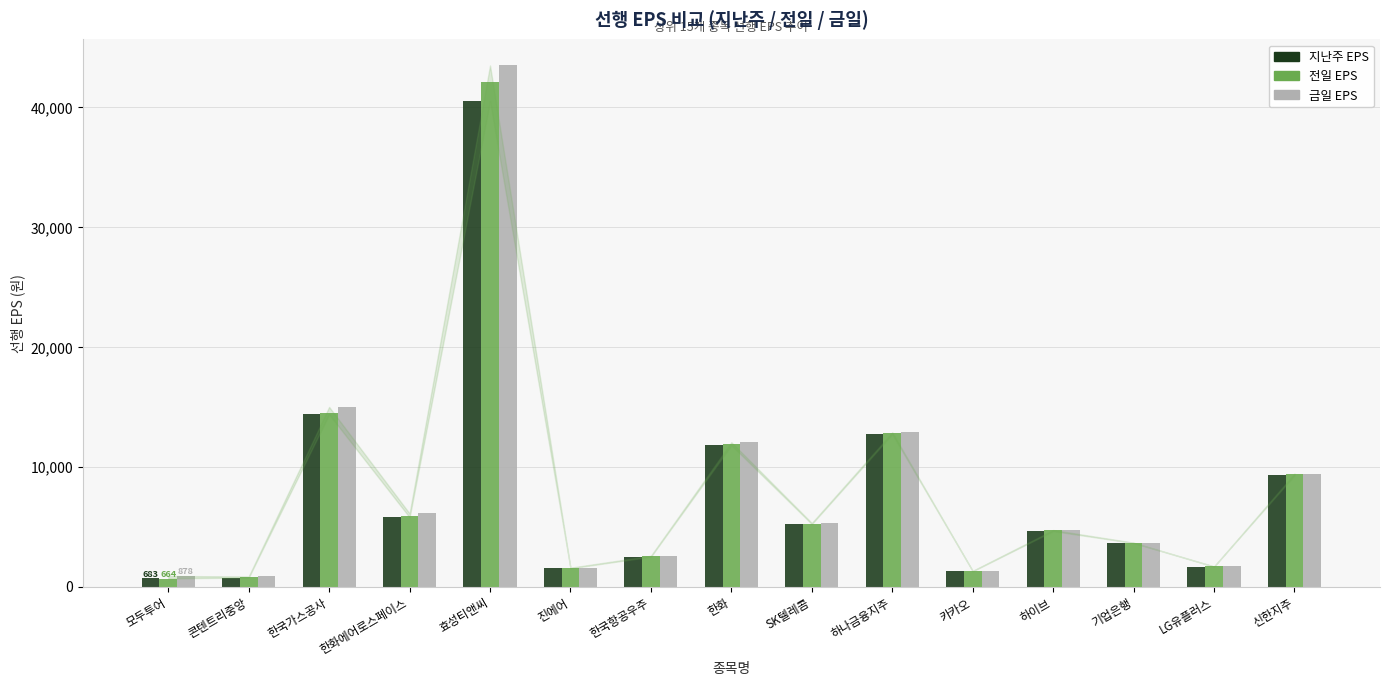

Which series has the widest spread of values?

금일 EPS